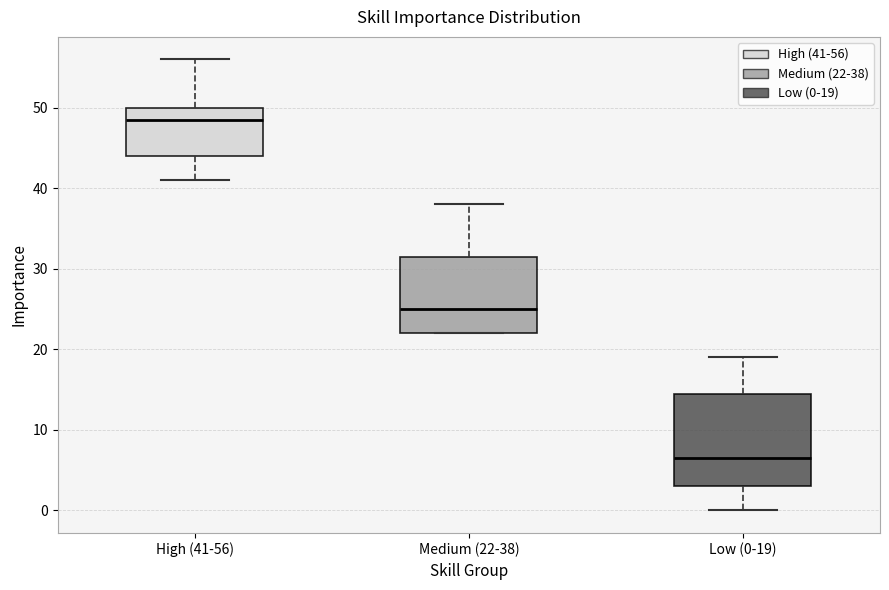

Comparing the boxes themselves (not the whiskers), which one is the tallest?

Low (0-19)